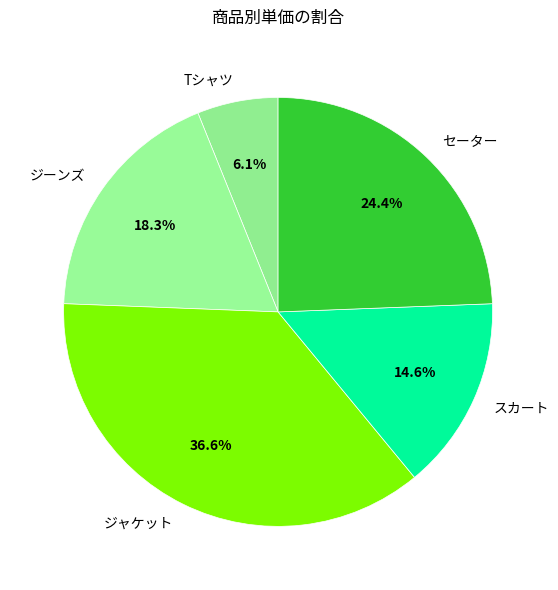

Combined, what portion of the pie is スカート and セーター?

39.0%